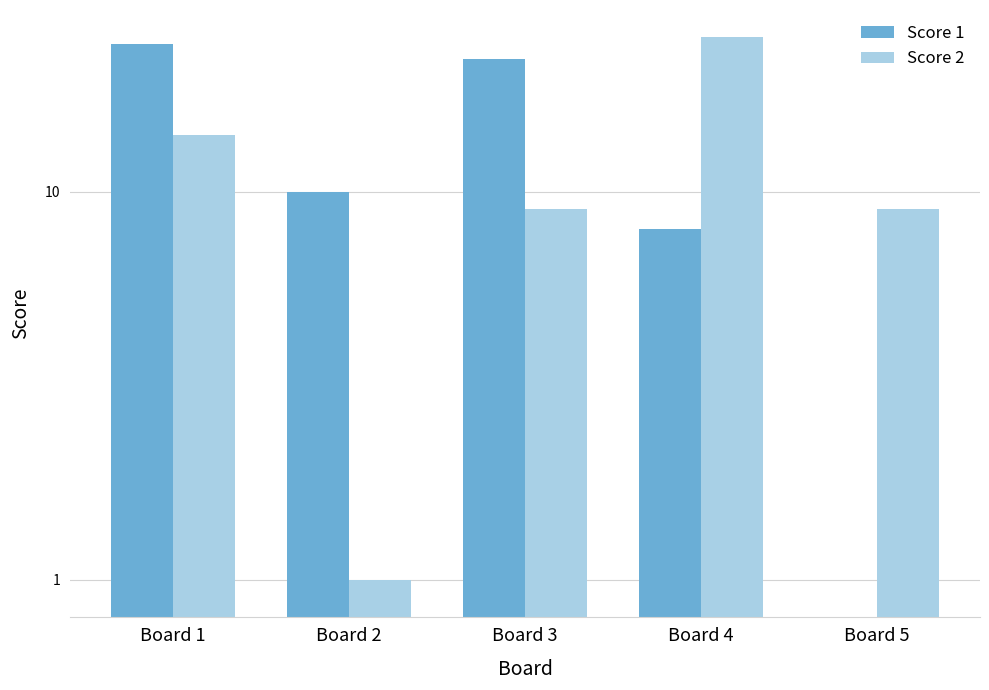

How many values in the Score 2 series exceed 9?

2